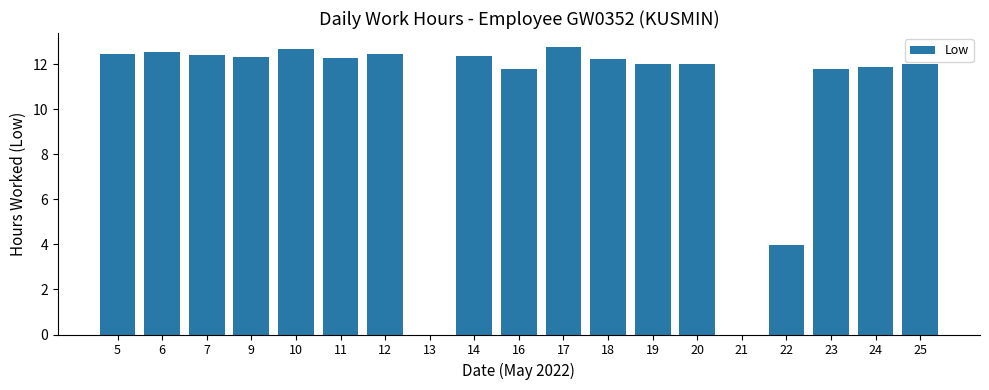

Is it true that the value at 18 is 7.1?

False